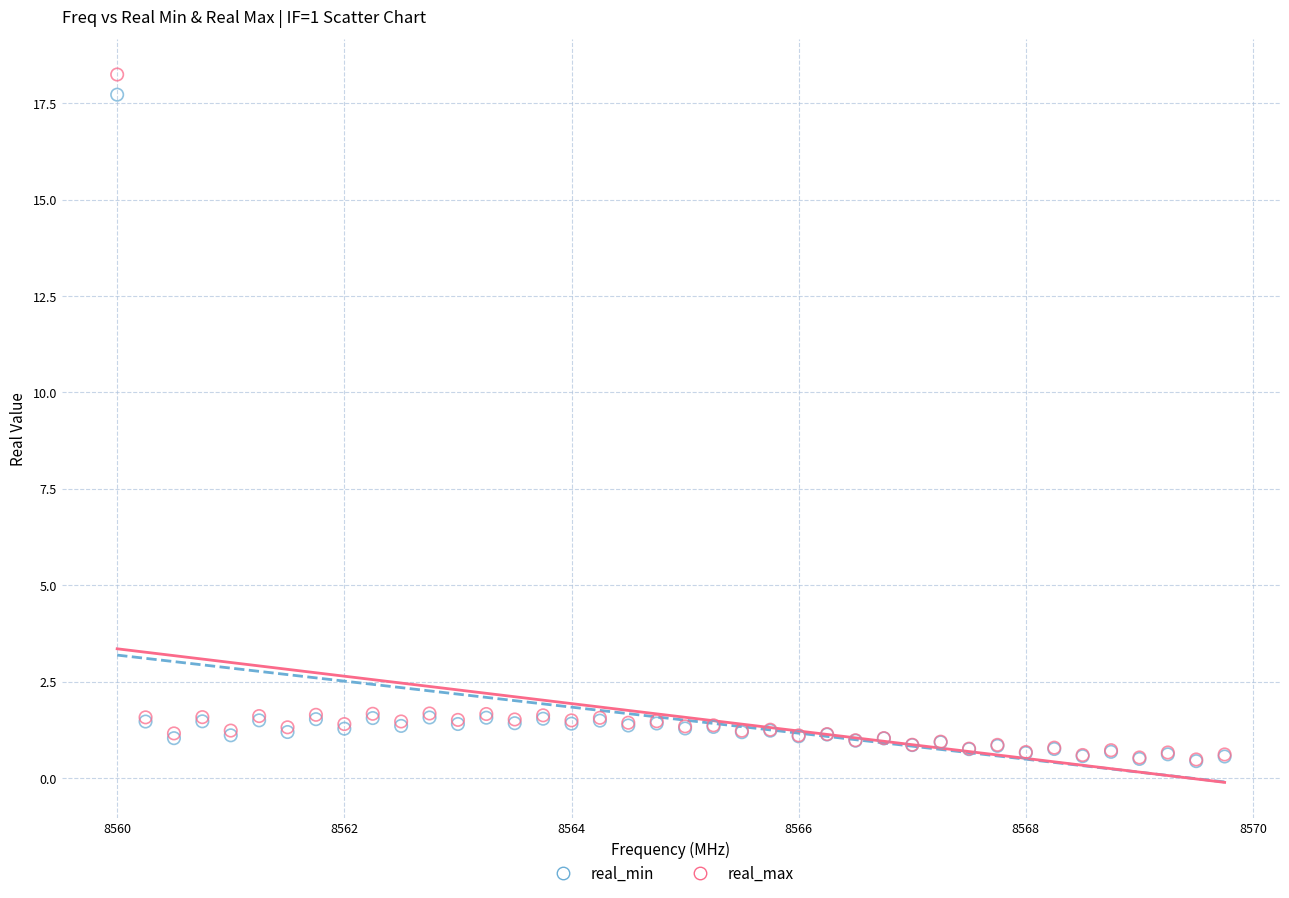

What are all the series names shown in the legend?

real_min, real_max